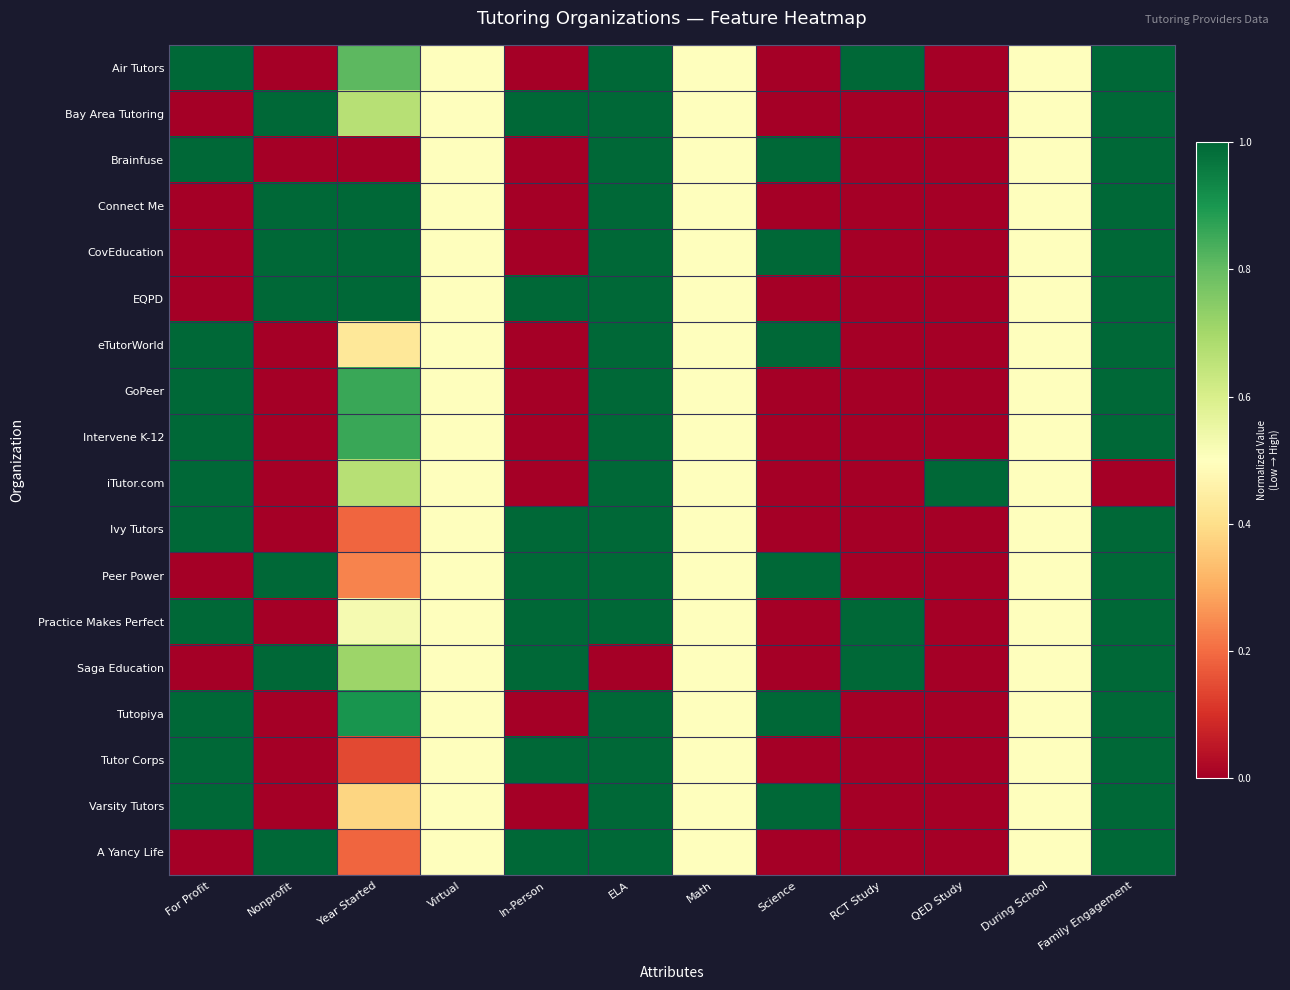

What is the total value across all series at For Profit?

11.0